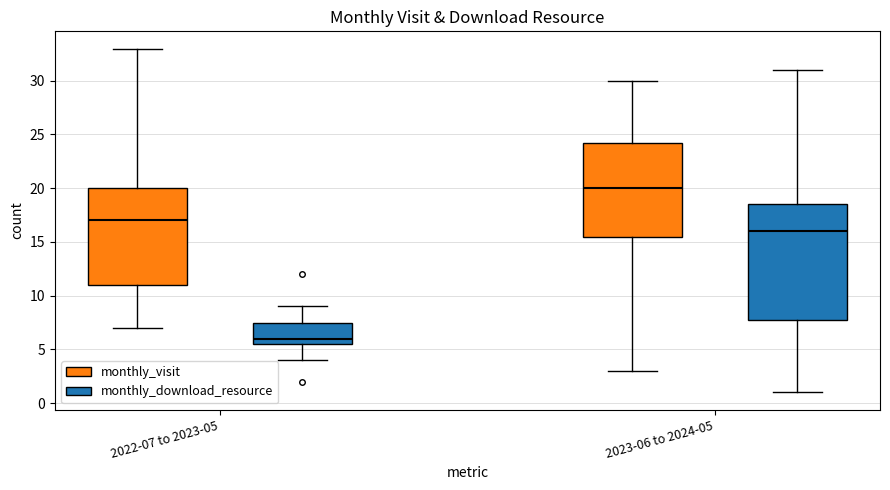

Reading left to right, transcribe this box plot: for each box, give where its median line is, the range the box spans, and where its two whiskers end, as read against the y-axis. The values are not printed on the chart, so give them approximately, as read against the axis.

2022-07 to 2023-05 (monthly_visit): median 17.0, box 11.0 to 20.0, whiskers 7.0 to 33.0
2022-07 to 2023-05 (monthly_download_resource): median 6.0, box 5.5 to 7.5, whiskers 4.0 to 9.0
2023-06 to 2024-05 (monthly_visit): median 20.0, box 15.5 to 24.5, whiskers 3.0 to 30.0
2023-06 to 2024-05 (monthly_download_resource): median 16.0, box 8.0 to 18.5, whiskers 1.0 to 31.0